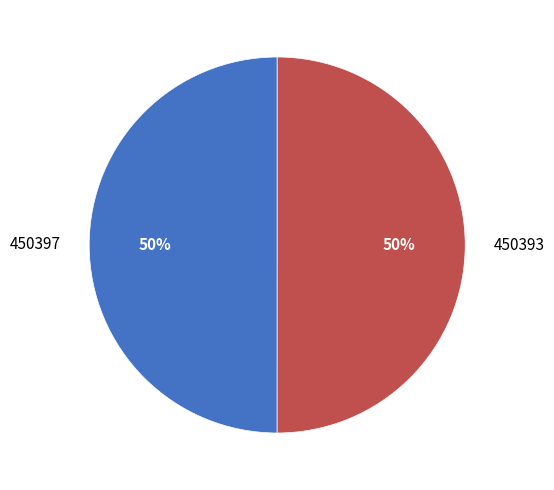

What is the ratio of the value at 450393 to the value at 450397?

1.0